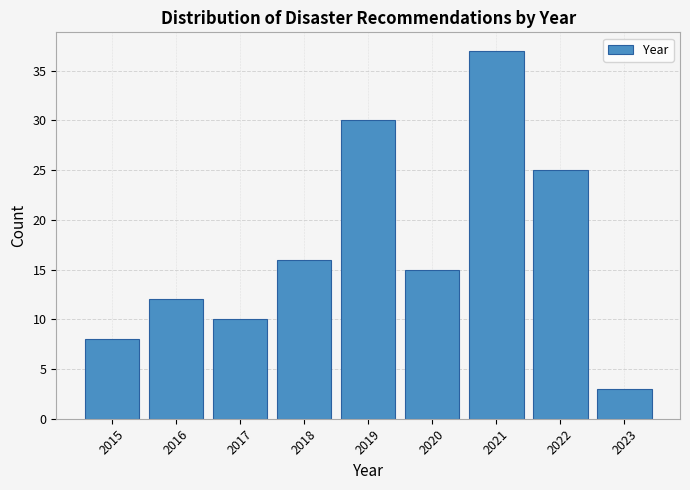

Reading left to right, transcribe all the data shown in this chart.

8	12	10	16	30	15	37	25	3